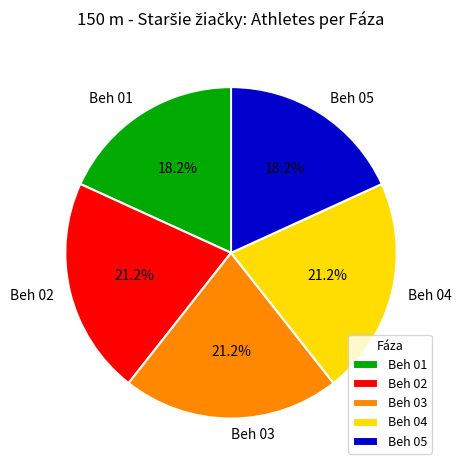

Does Beh 03 represent more than half of the total?

No